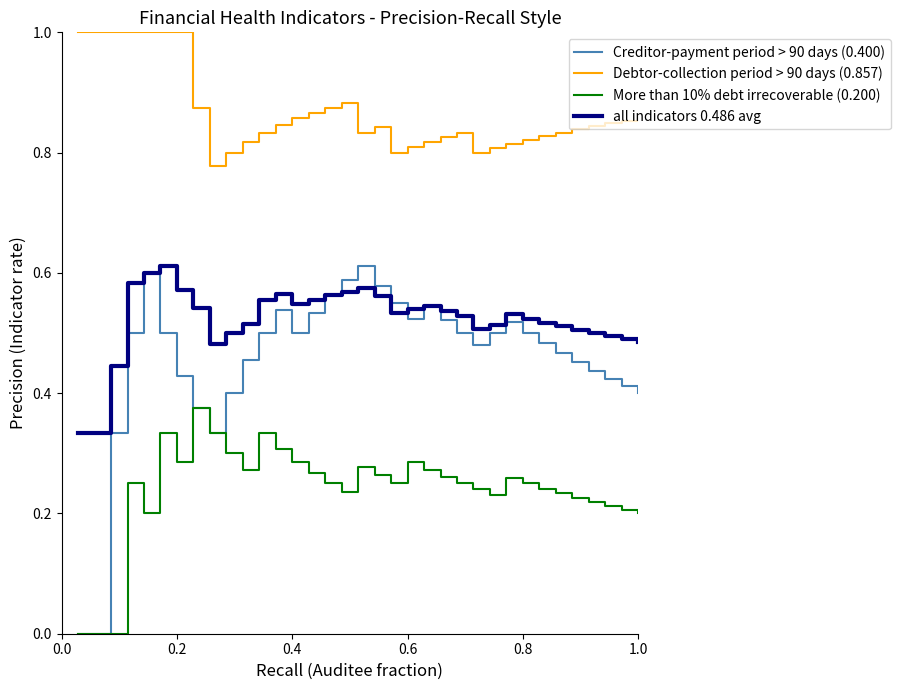

Which series has the largest total across all categories?

Debtor-collection period > 90 days (0.857)